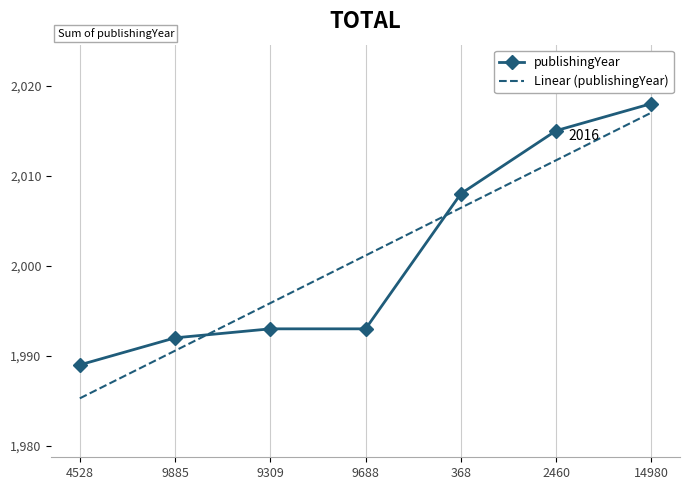

What is the difference between the Linear (publishingYear) values at 14980 and 4528?

31.7